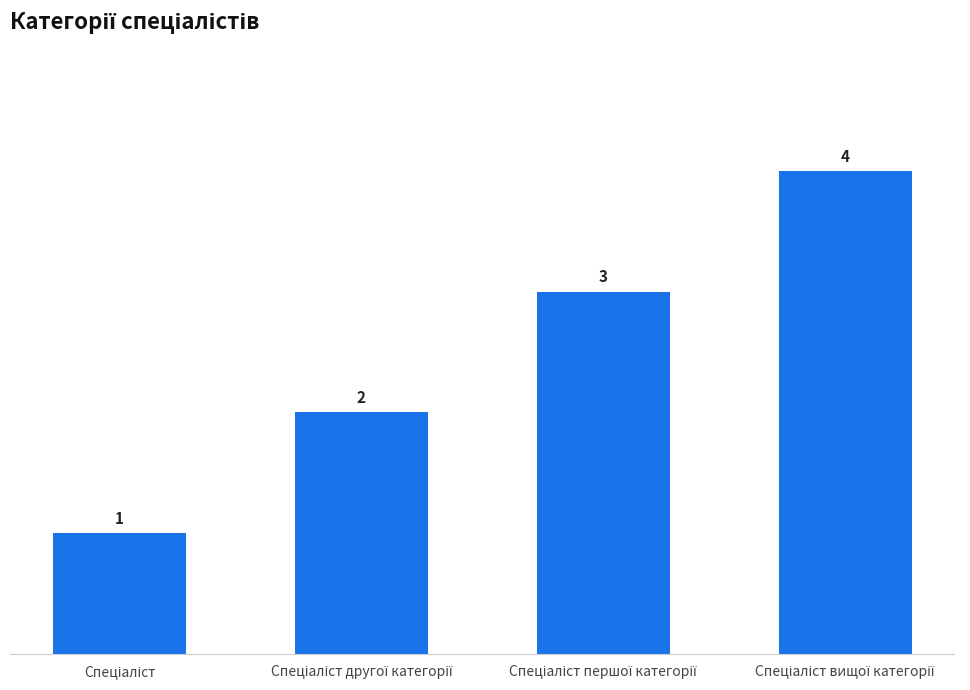

What is the maximum value shown in the chart?

4